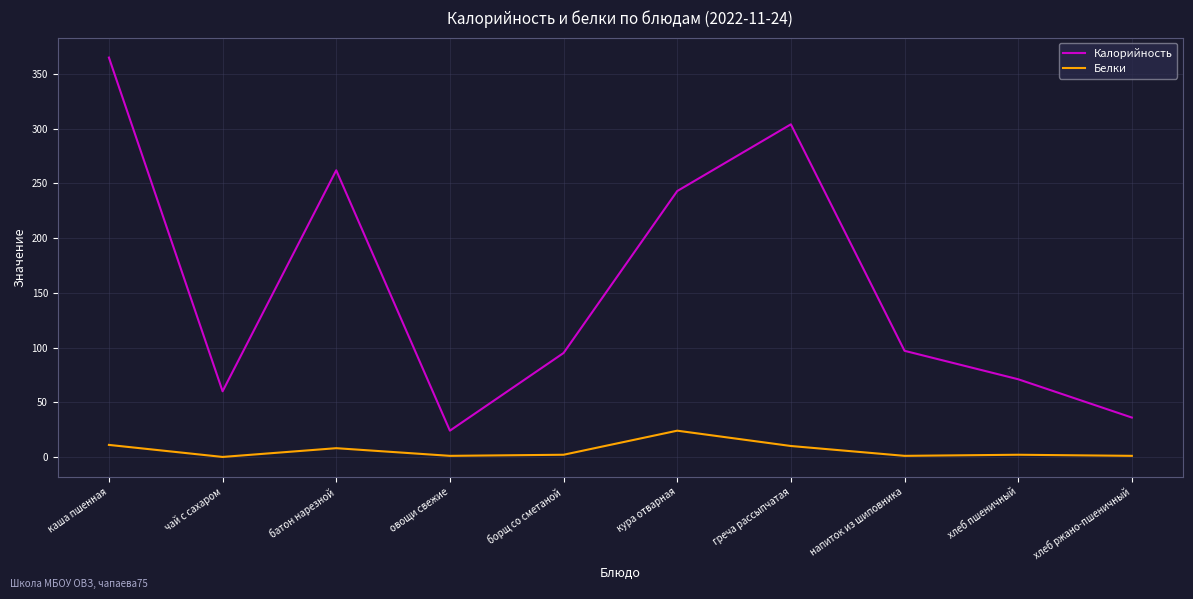

What is the difference between the Калорийность values at овощи свежие and хлеб пшеничный?

47